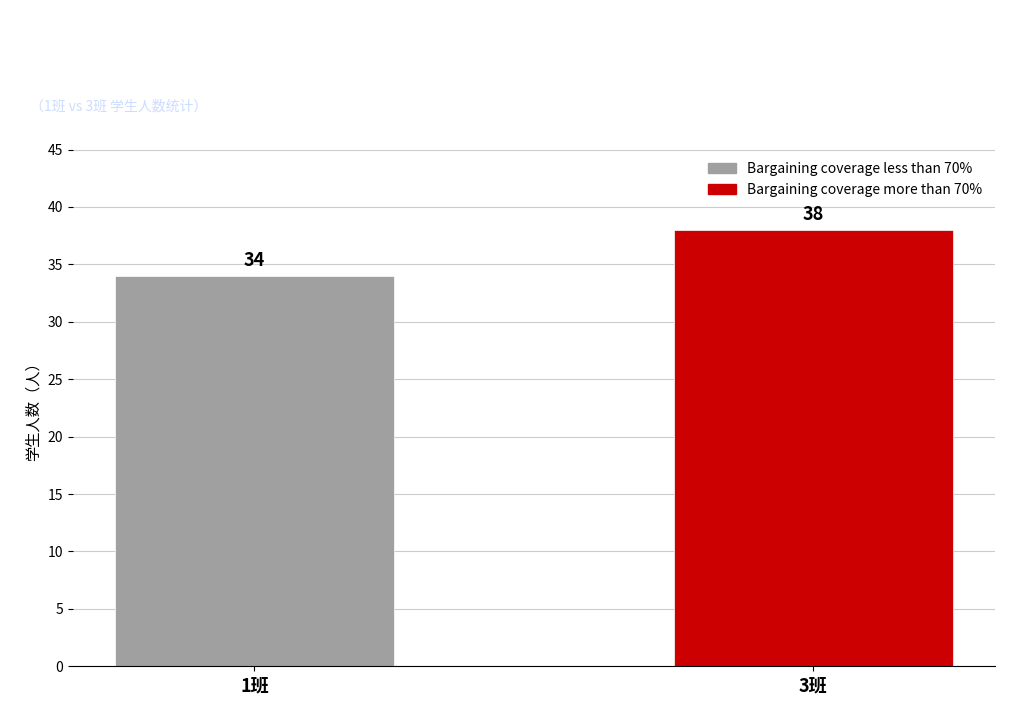

How many values are below 38?

1